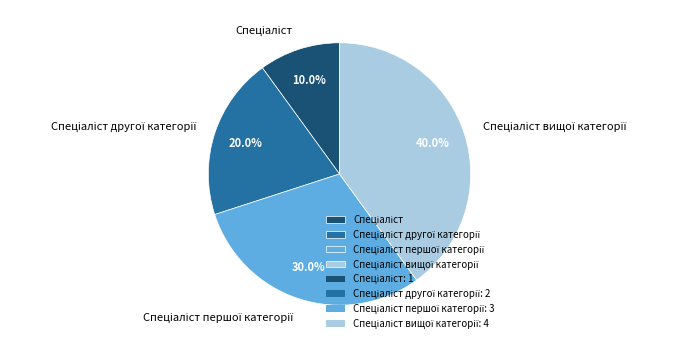

Is there any slice that represents more than half of the pie?

No